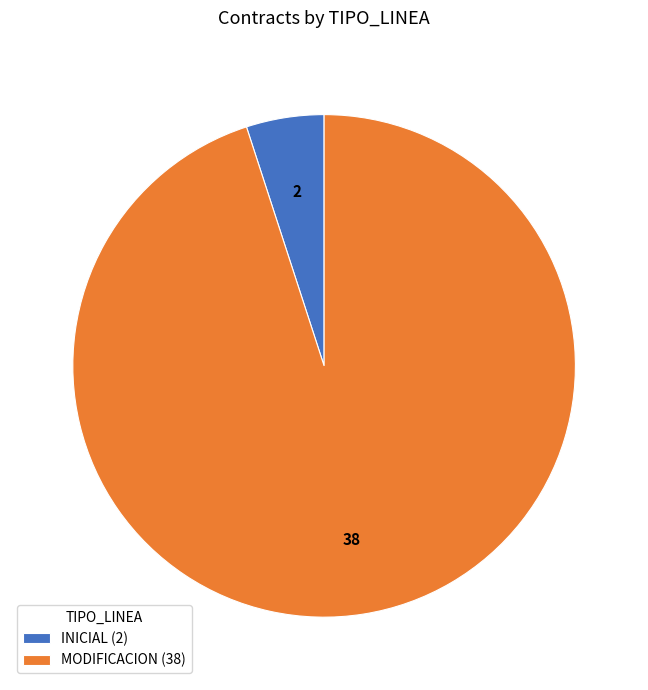

Between MODIFICACION and INICIAL, which is larger?

MODIFICACION